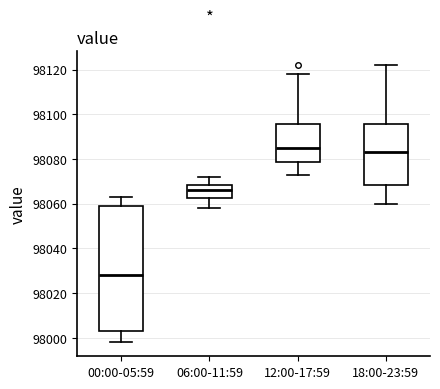

Reading left to right, transcribe this box plot: for each box, give where its median line is, the range the box spans, and where its two whiskers end, as read against the y-axis. The values are not printed on the chart, so give them approximately, as read against the axis.

00:00-05:59: median 98028, box 98004 to 98060, whiskers 97998 to 98064
06:00-11:59: median 98066, box 98062 to 98068, whiskers 98058 to 98072
12:00-17:59: median 98086, box 98078 to 98096, whiskers 98074 to 98118
18:00-23:59: median 98084, box 98068 to 98096, whiskers 98060 to 98122